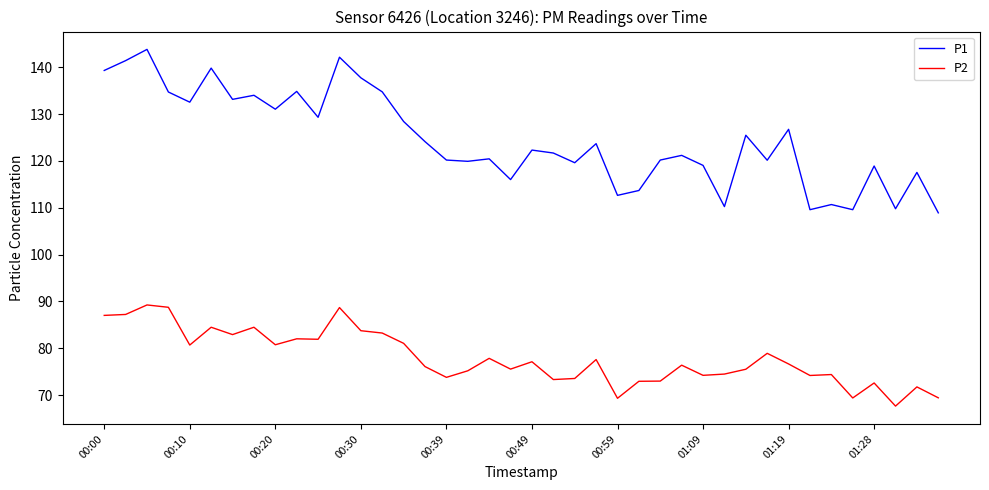

What is the maximum value shown in the chart?

143.8